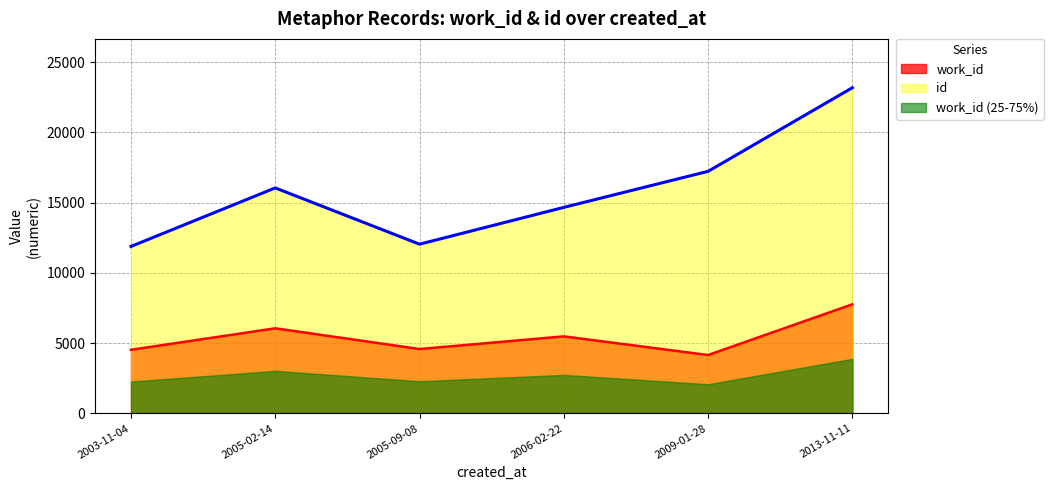

What is the difference between the maximum and second lowest values in the id series?

11134.0